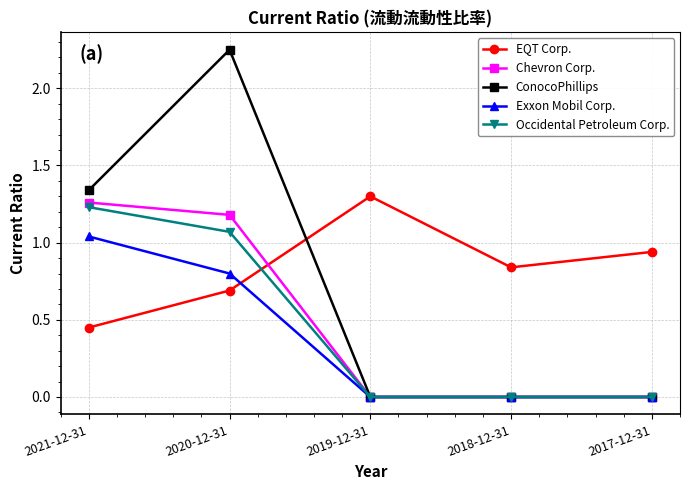

After their last crossing, which series has the higher values: Occidental Petroleum Corp. or EQT Corp.?

EQT Corp.